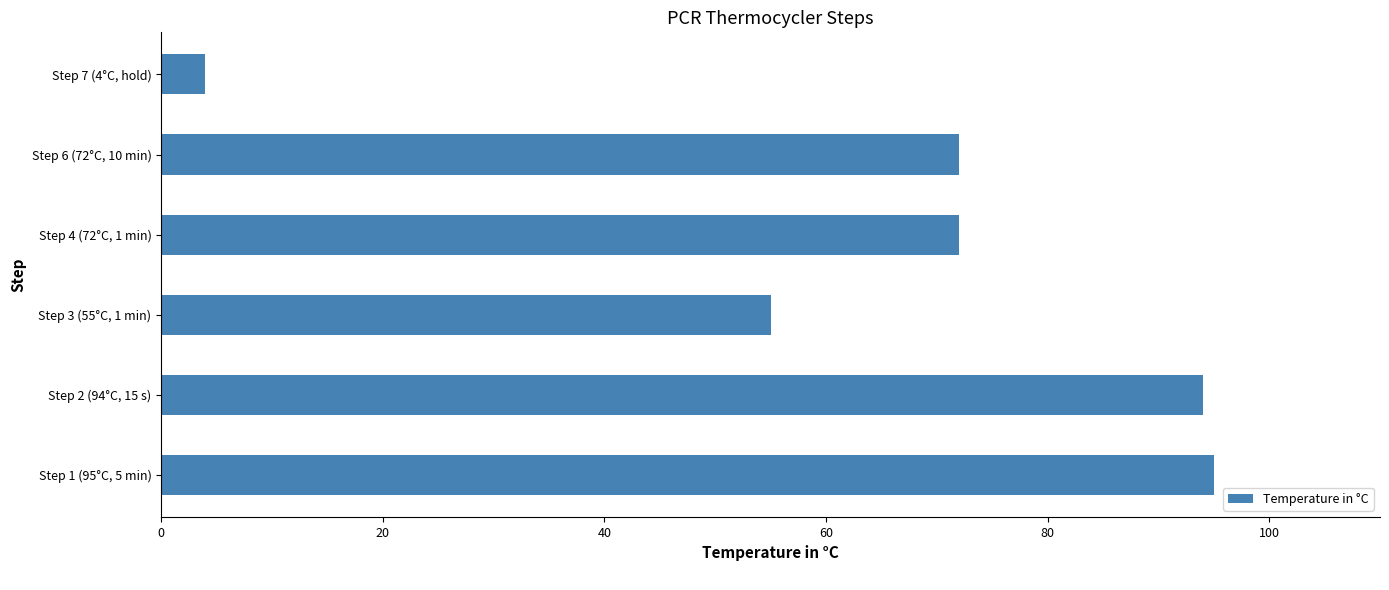

What is the change in value from Step 1 (95°C, 5 min) to Step 3 (55°C, 1 min)?

-40